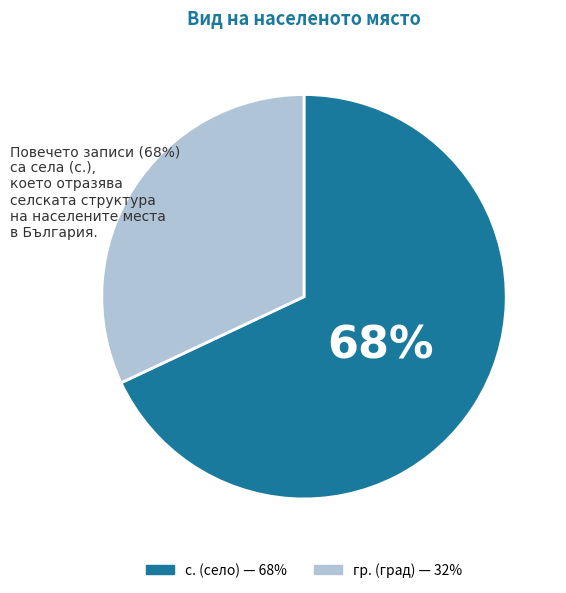

Does any single category account for the majority?

Yes